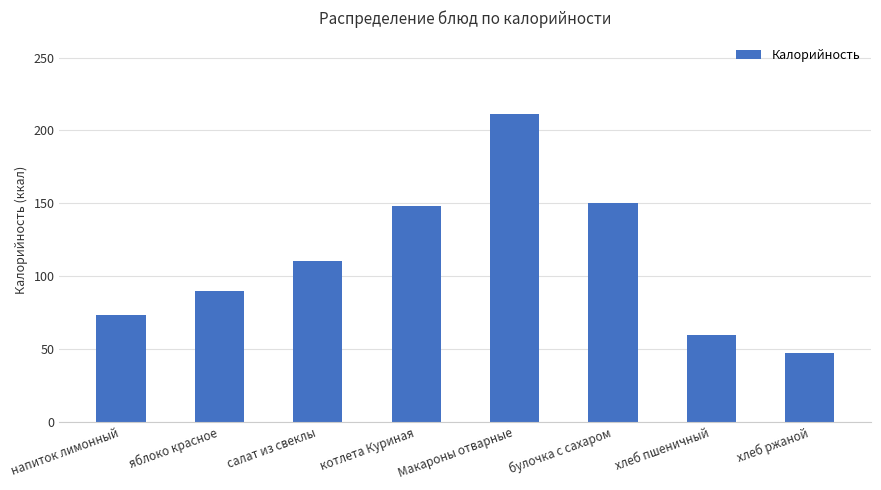

What is the label of the 3rd bar from the right?

булочка с сахаром